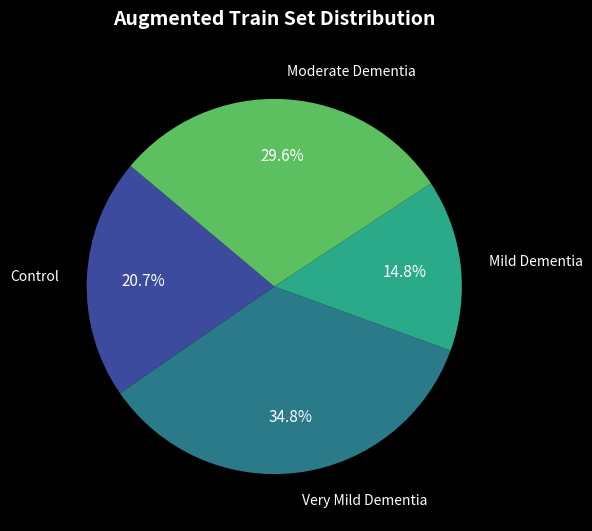

How many segments does this pie chart have?

4